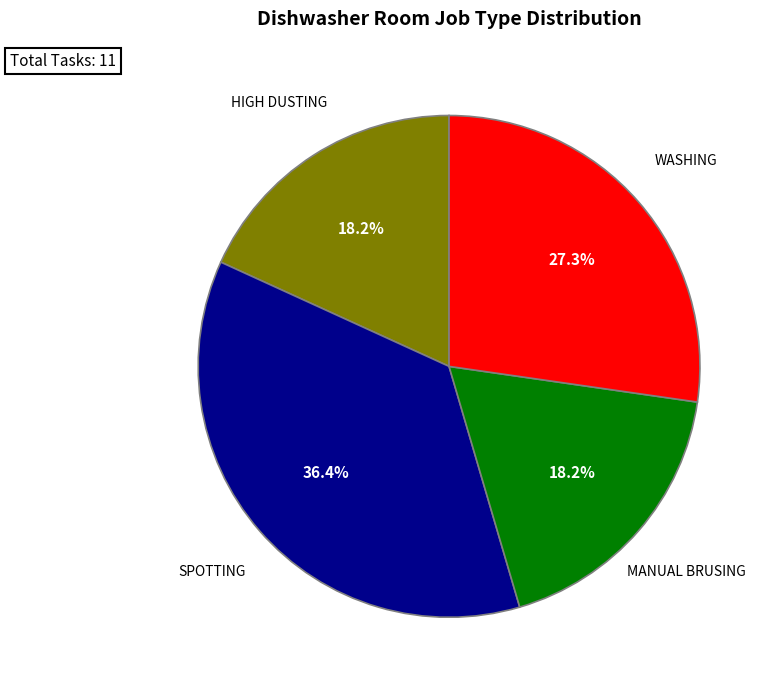

Is there a majority slice in this chart?

No